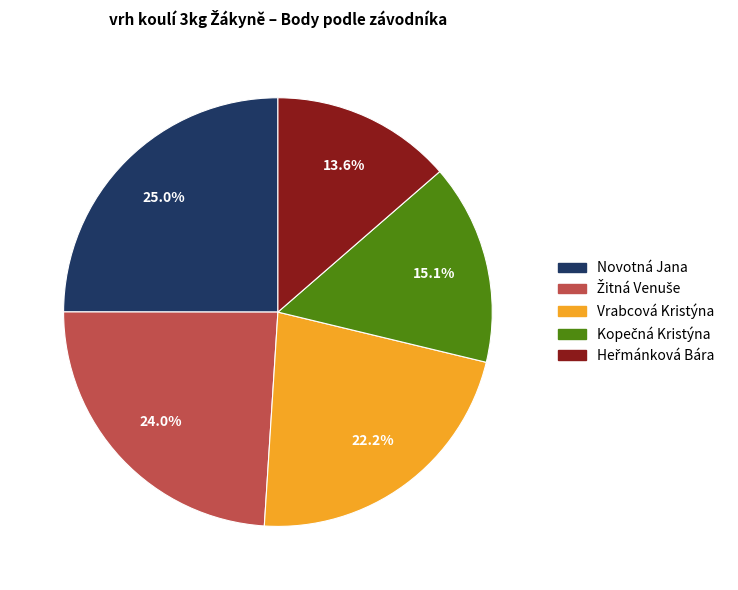

Count the number of slices in the pie.

5